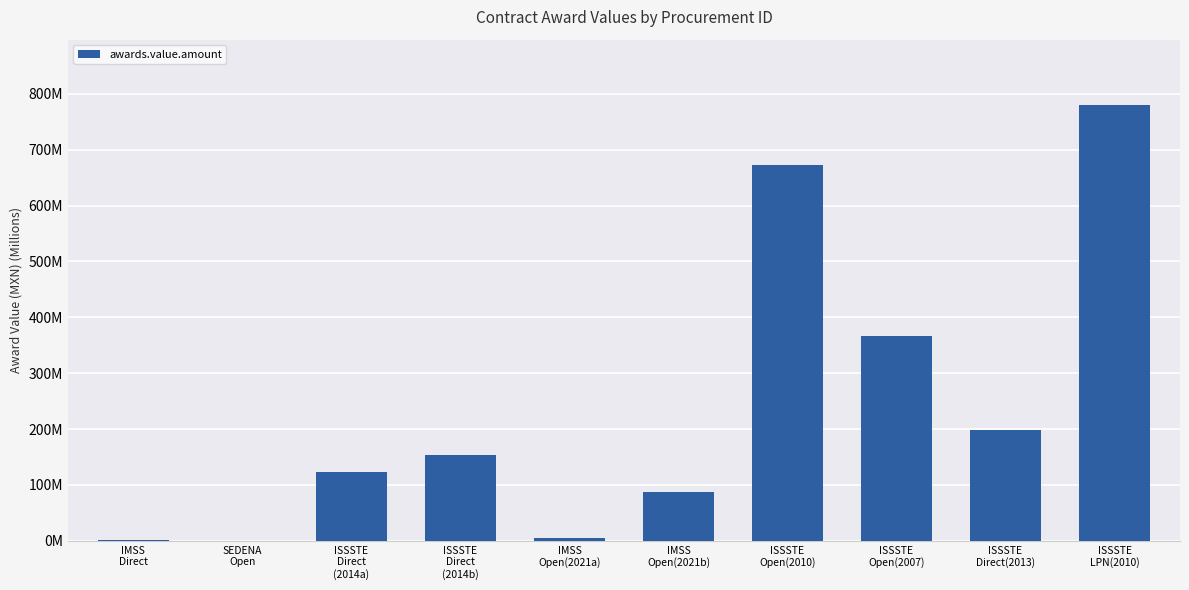

List the labels in order of value, largest first.

ISSSTE
LPN(2010), ISSSTE
Open(2010), ISSSTE
Open(2007), ISSSTE
Direct(2013), ISSSTE
Direct
(2014b), ISSSTE
Direct
(2014a), IMSS
Open(2021b), IMSS
Open(2021a), IMSS
Direct, SEDENA
Open